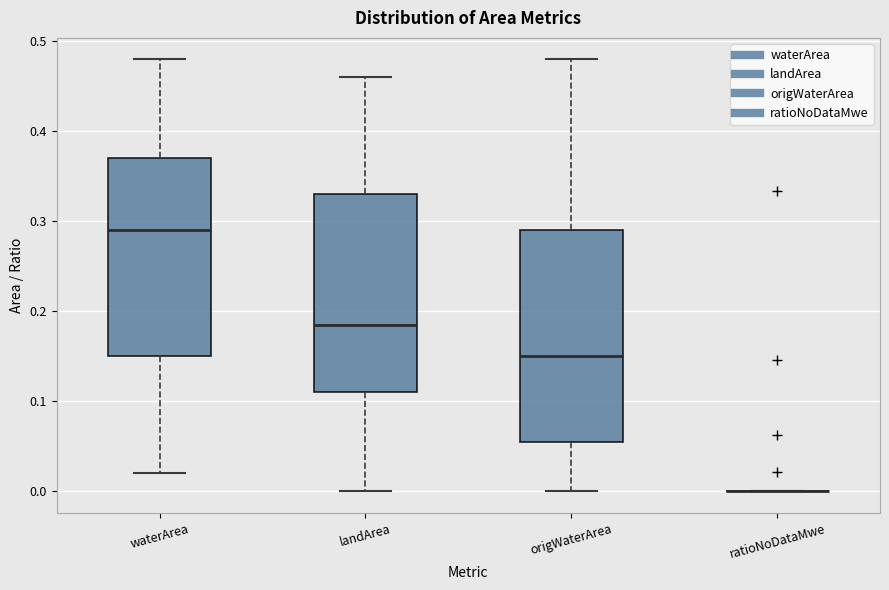

Reading left to right, read every box against the y-axis: the position of its median line, the range the box covers, and the ends of its whiskers. The values are not printed on the chart, so give them approximately, as read against the axis.

waterArea: median 0.29, box 0.15 to 0.37, whiskers 0.02 to 0.48
landArea: median 0.19, box 0.11 to 0.33, whiskers 0.00 to 0.46
origWaterArea: median 0.15, box 0.06 to 0.29, whiskers 0.00 to 0.48
ratioNoDataMwe: box collapsed to a line at 0.00, whiskers 0.00 to 0.00